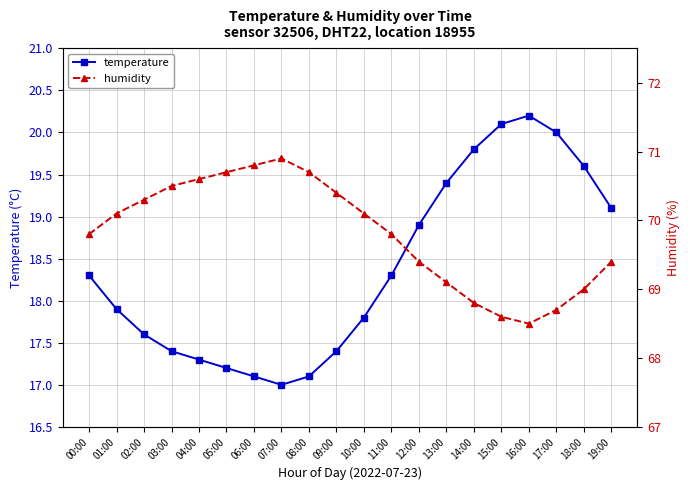

What is the value of the temperature point at the 11th from the left?

17.8